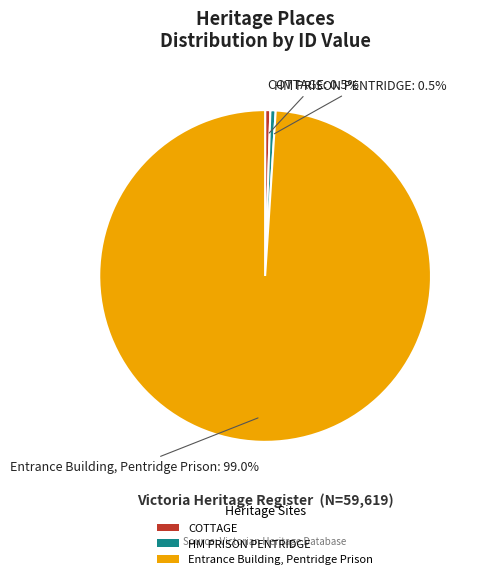

Do Entrance Building, Pentridge Prison and HM PRISON PENTRIDGE together represent more than half of the pie?

Yes